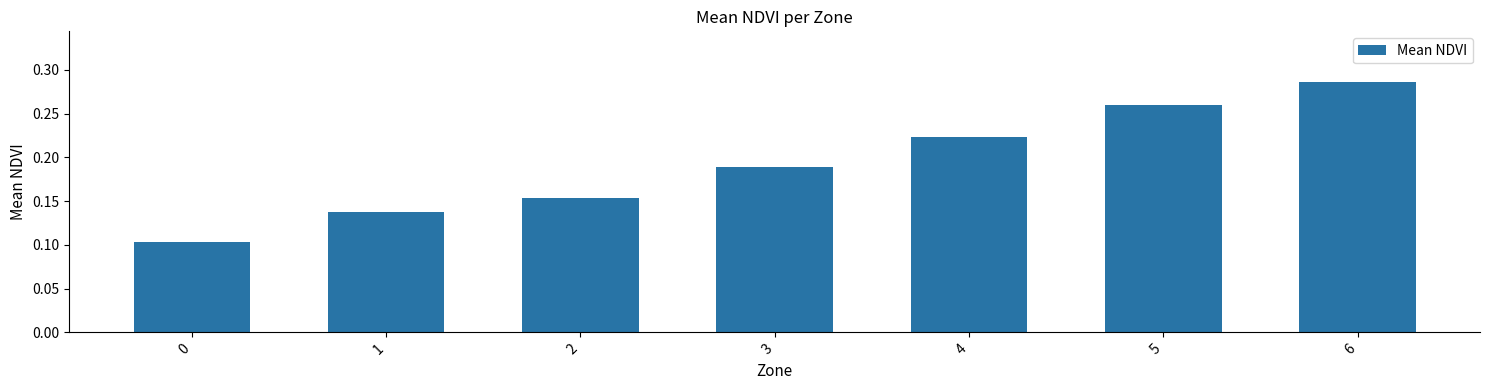

Count the number of data series in this chart.

1